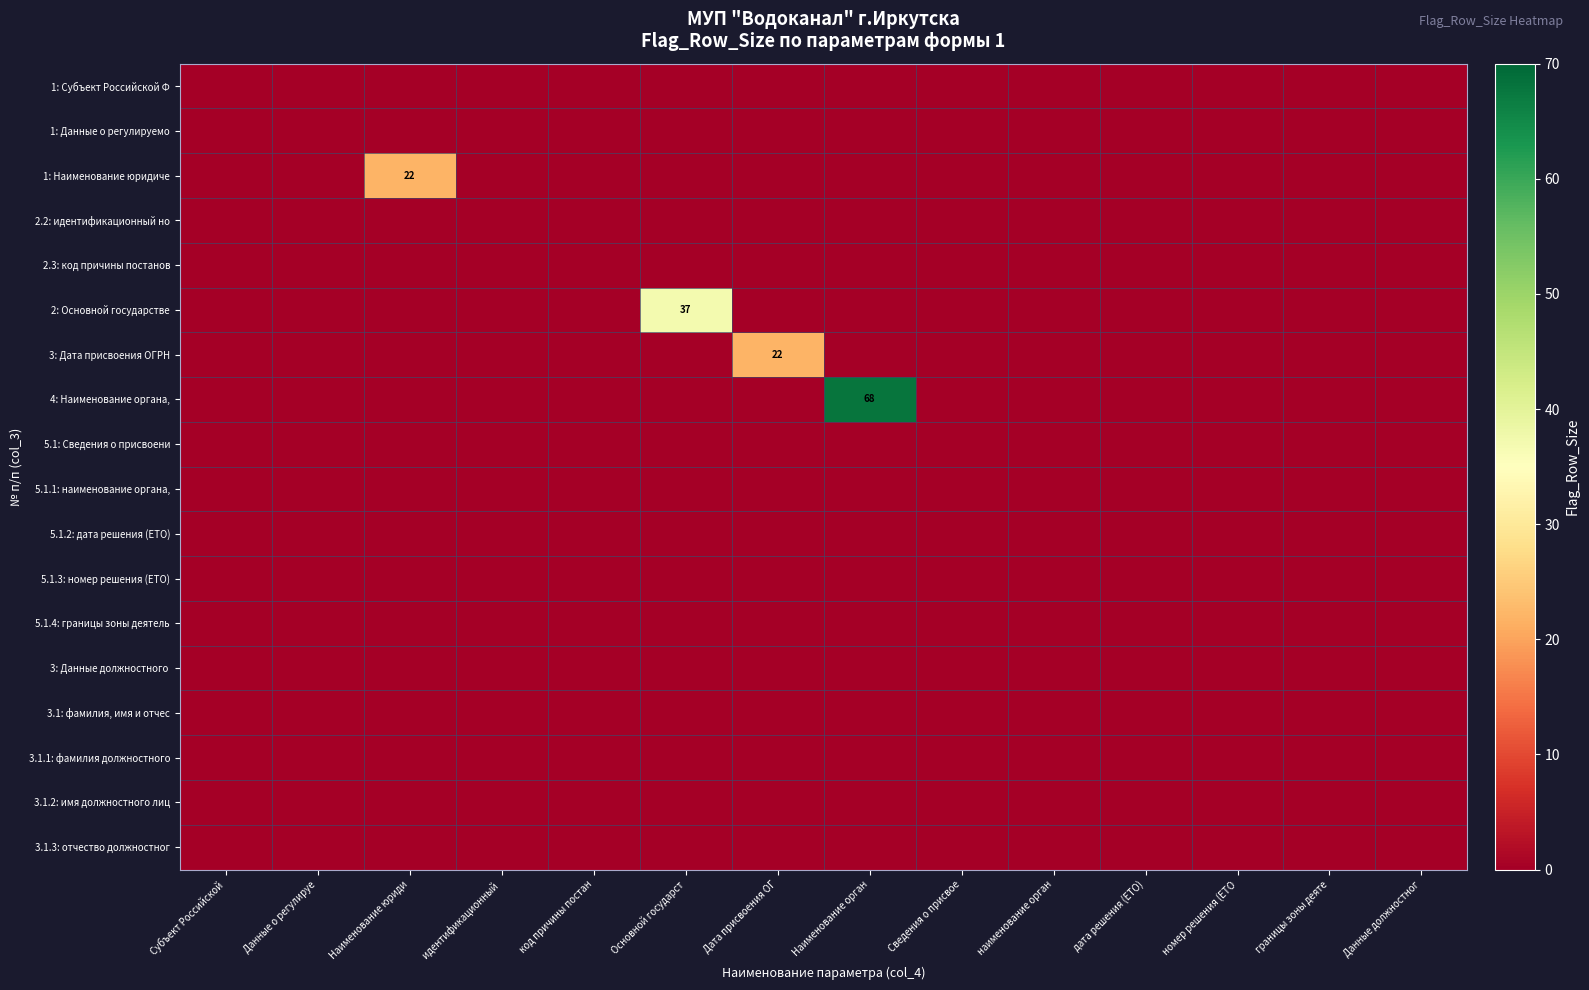

At how many categories does at least one series exceed 45?

1